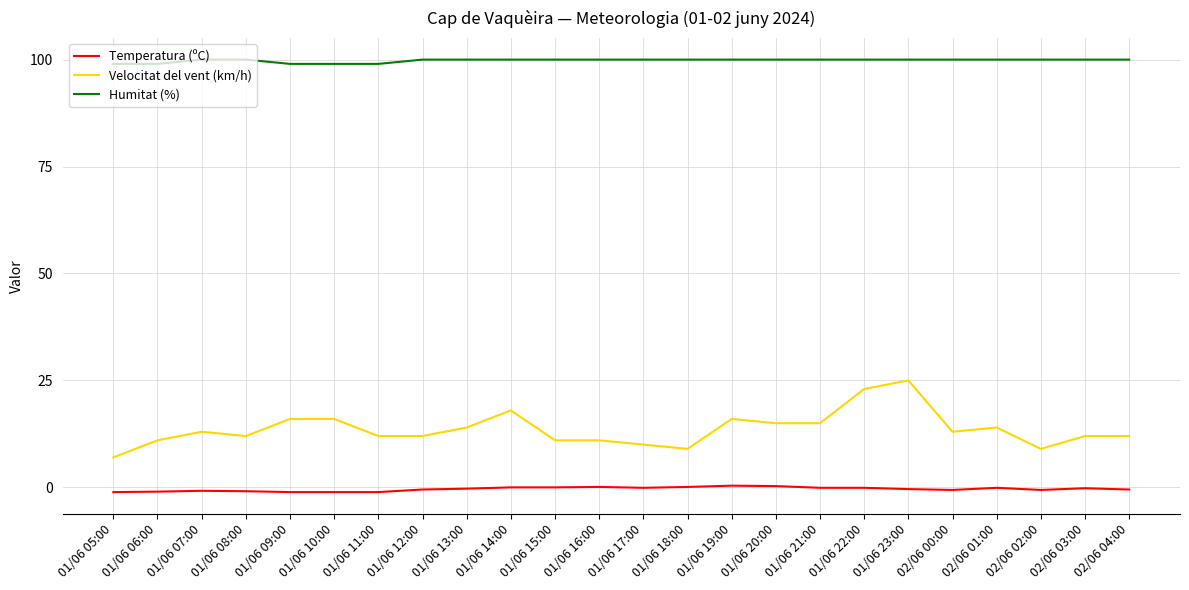

How many series are shown in this chart?

3